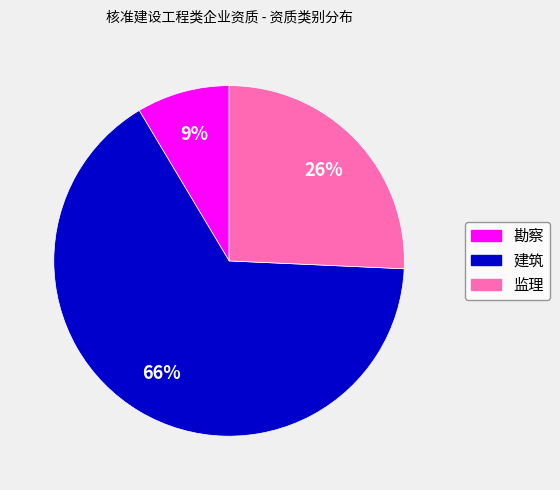

To the nearest percent, what is the average slice percentage?

33%